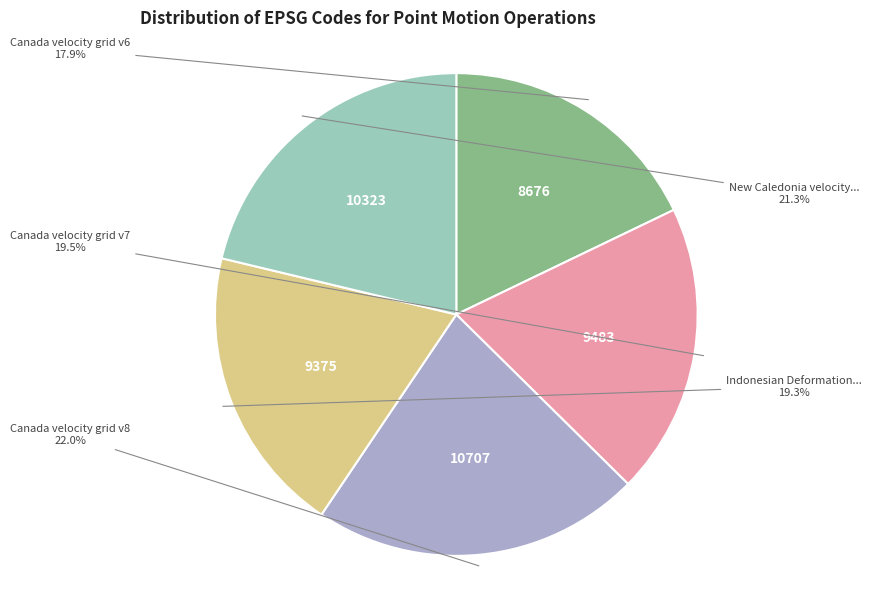

To the nearest percent, what is the difference between the largest and smallest slice percentages?

4%